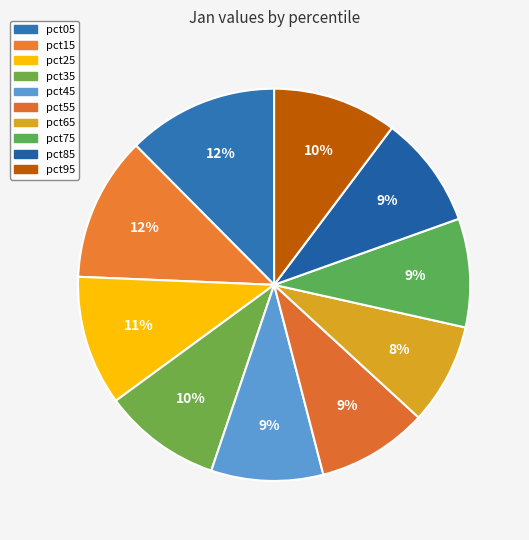

How many segments does this pie chart have?

10